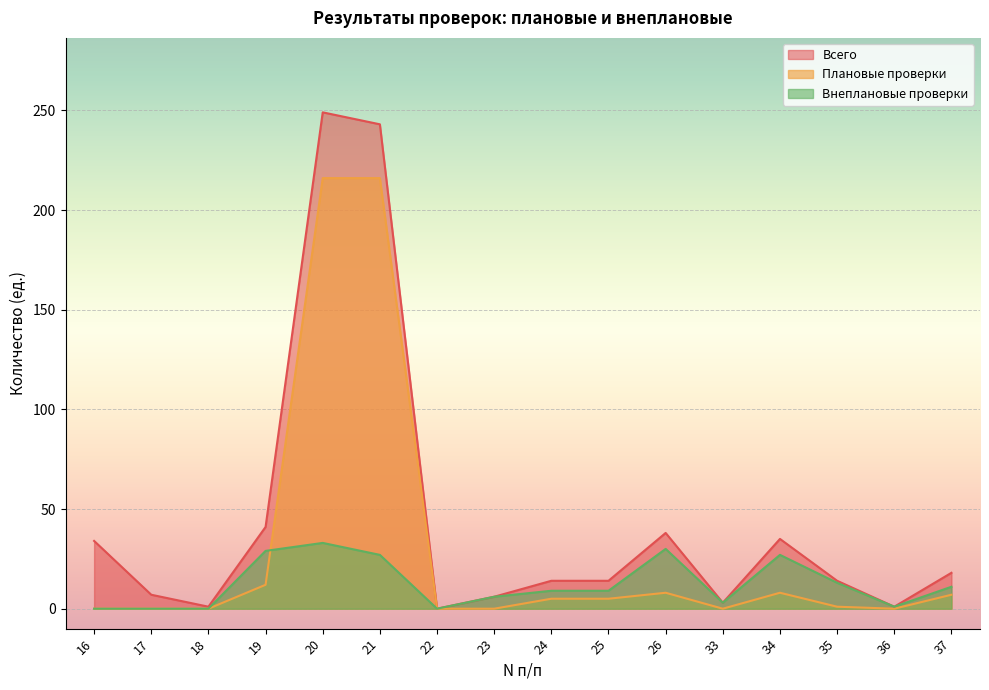

What is the sum of the Внеплановые проверки values at 21 and 25?

36